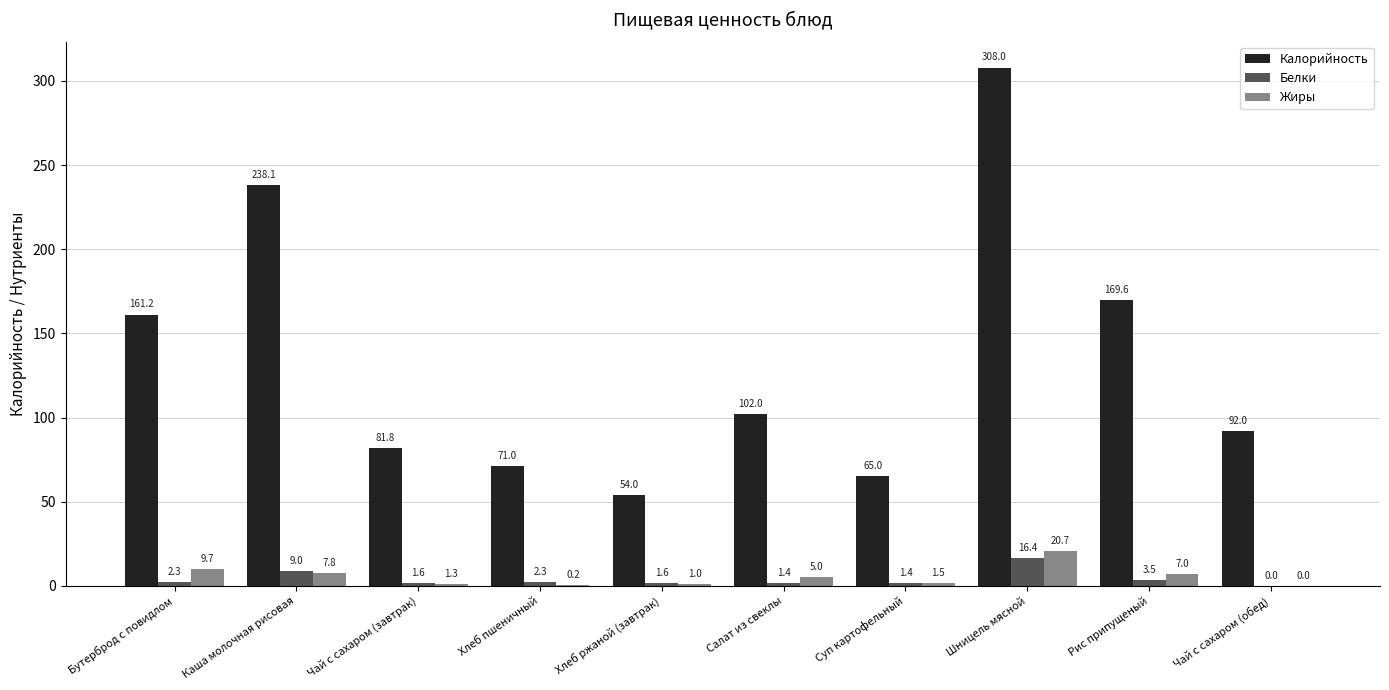

What is the sum of all Жиры values?

54.2